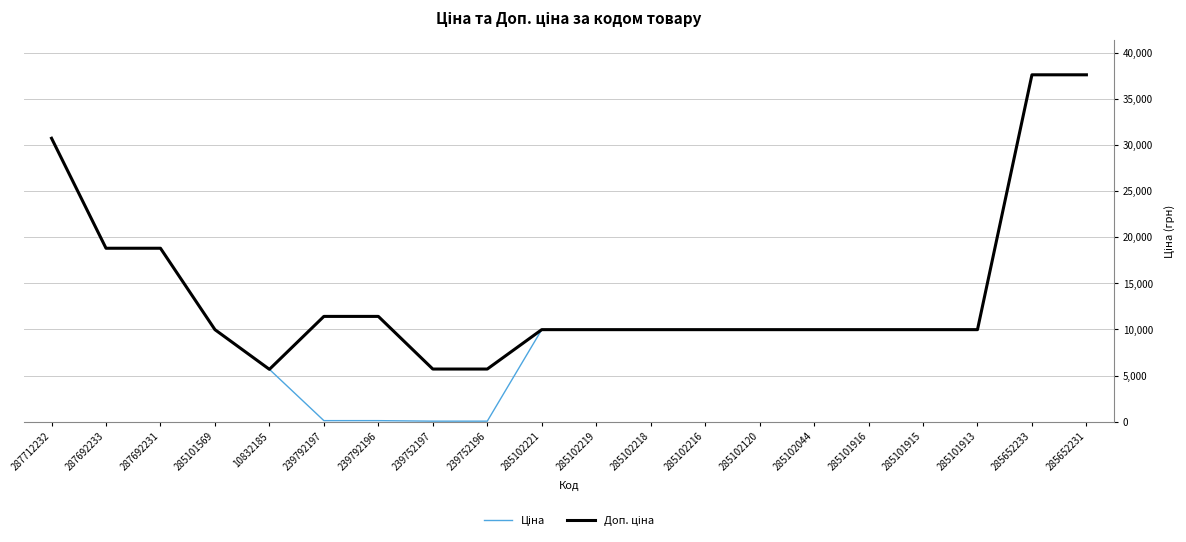

What is the total value across all series at 285102120?

19950.0